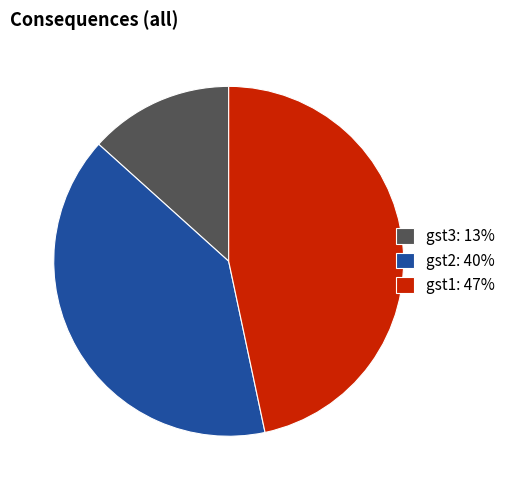

Which has a higher value, gst3: 13% or gst1: 47%?

gst1: 47%